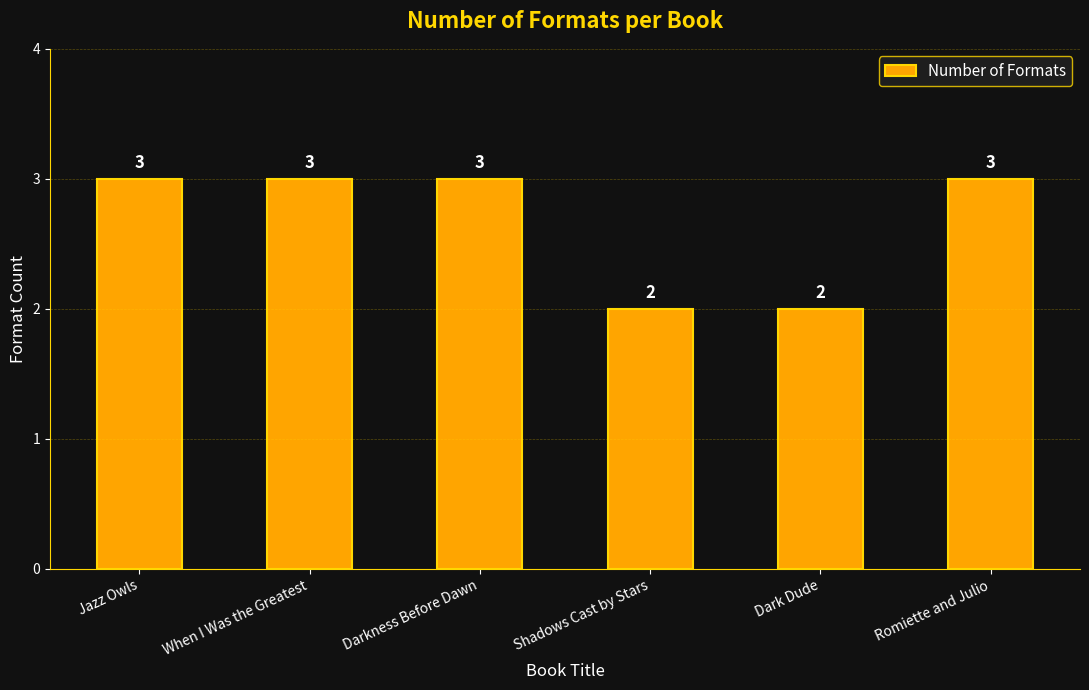

True or false: the data shows 3 at Darkness Before Dawn.

True